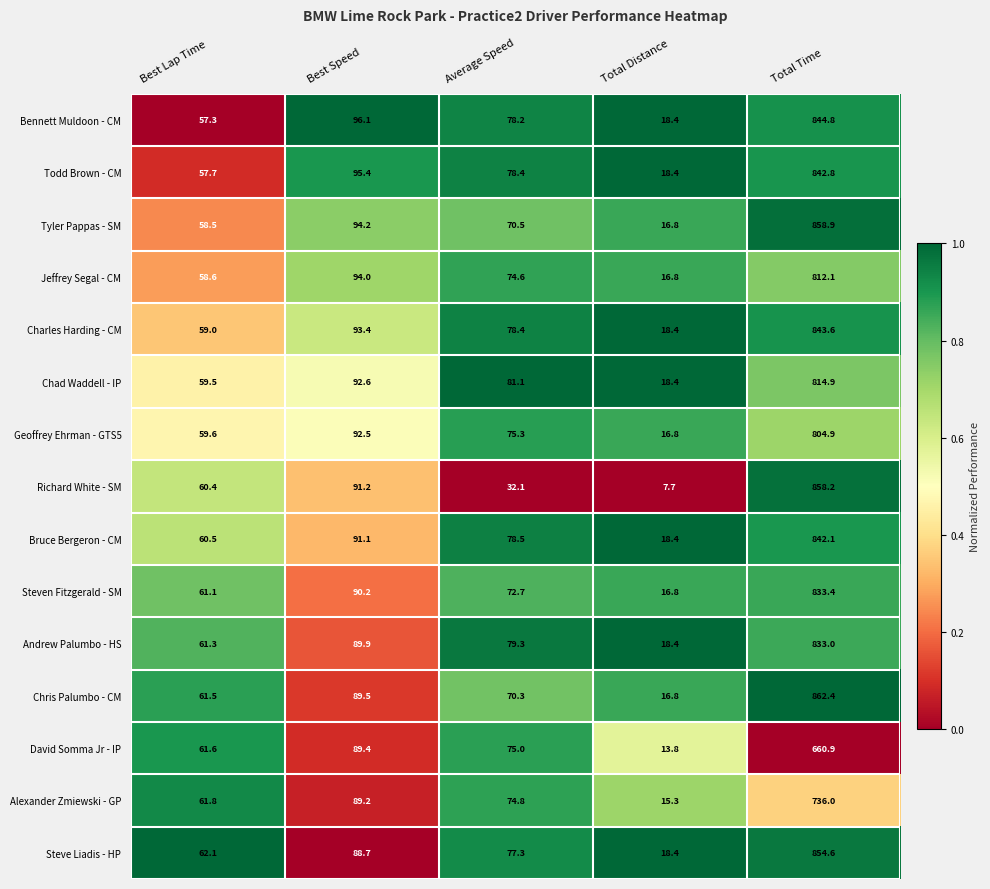

Which series has the largest total across all categories?

Steve Liadis - HP